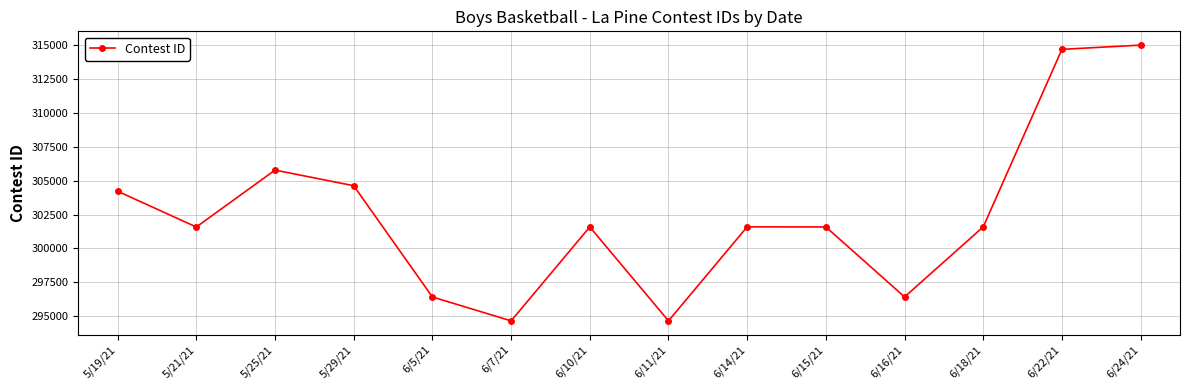

What is the maximum value shown in the chart?

314999